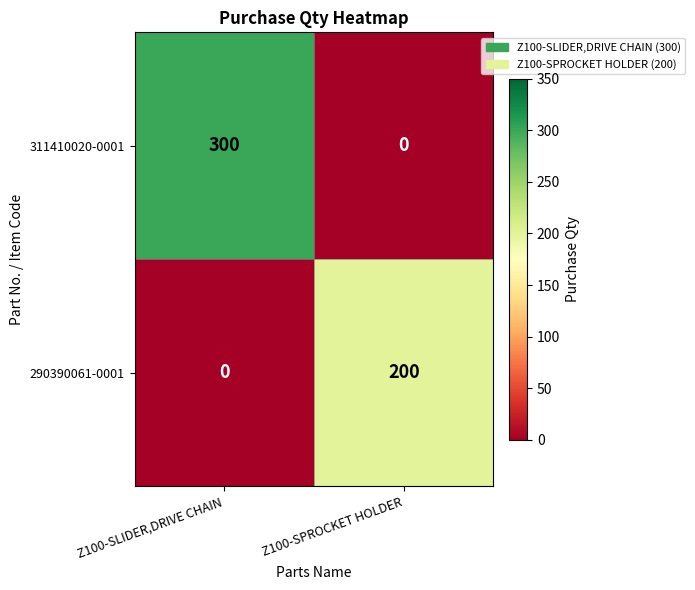

Which category has the highest value in the 290390061-0001 series?

Z100-SPROCKET HOLDER